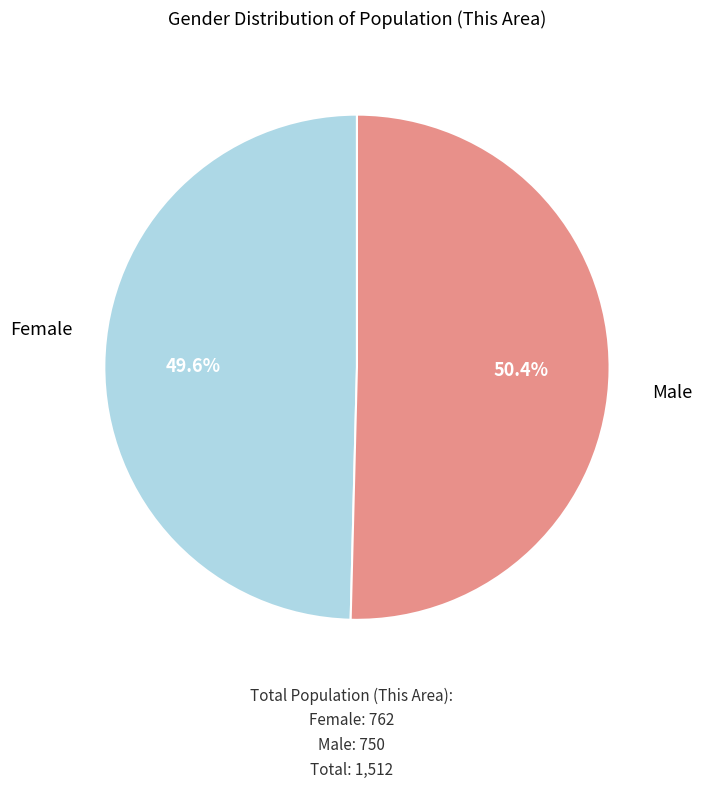

Is there a majority slice in this chart?

Yes